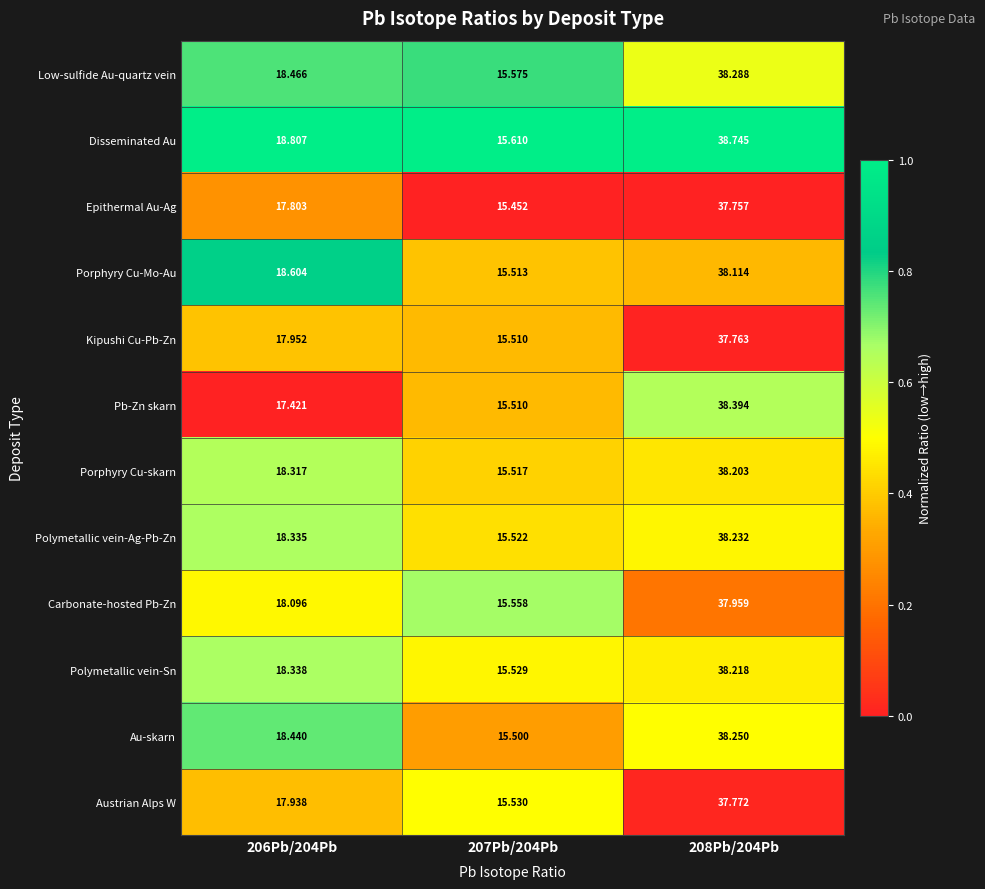

Which series has the largest range (max minus min)?

Disseminated Au